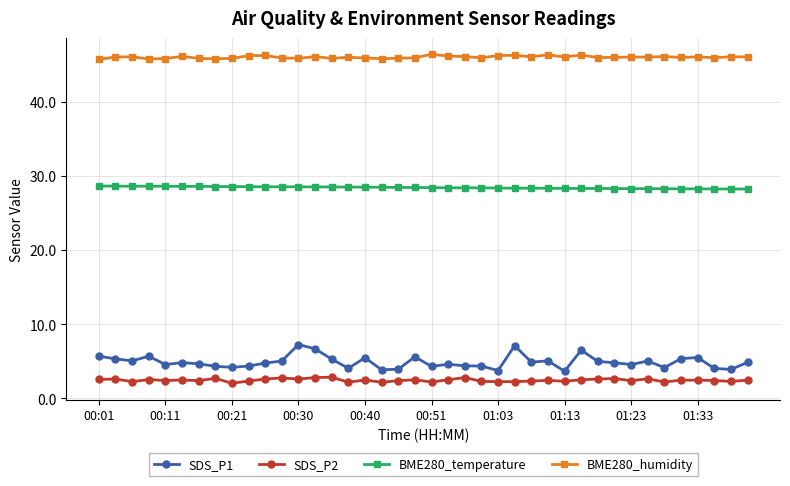

Which series has the largest total across all categories?

BME280_humidity